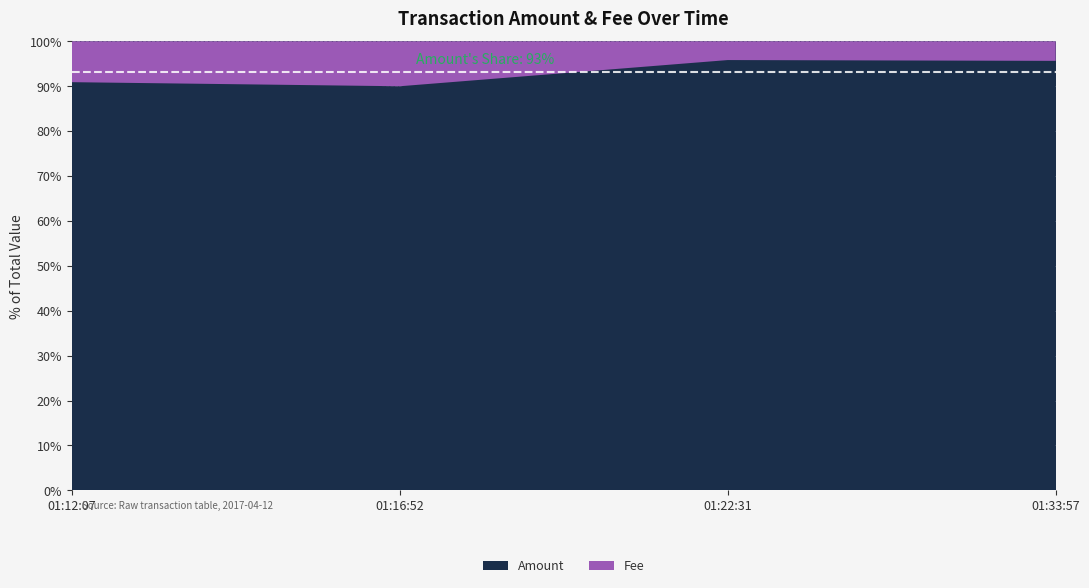

At which label is Amount closest to 92?

01:12:07